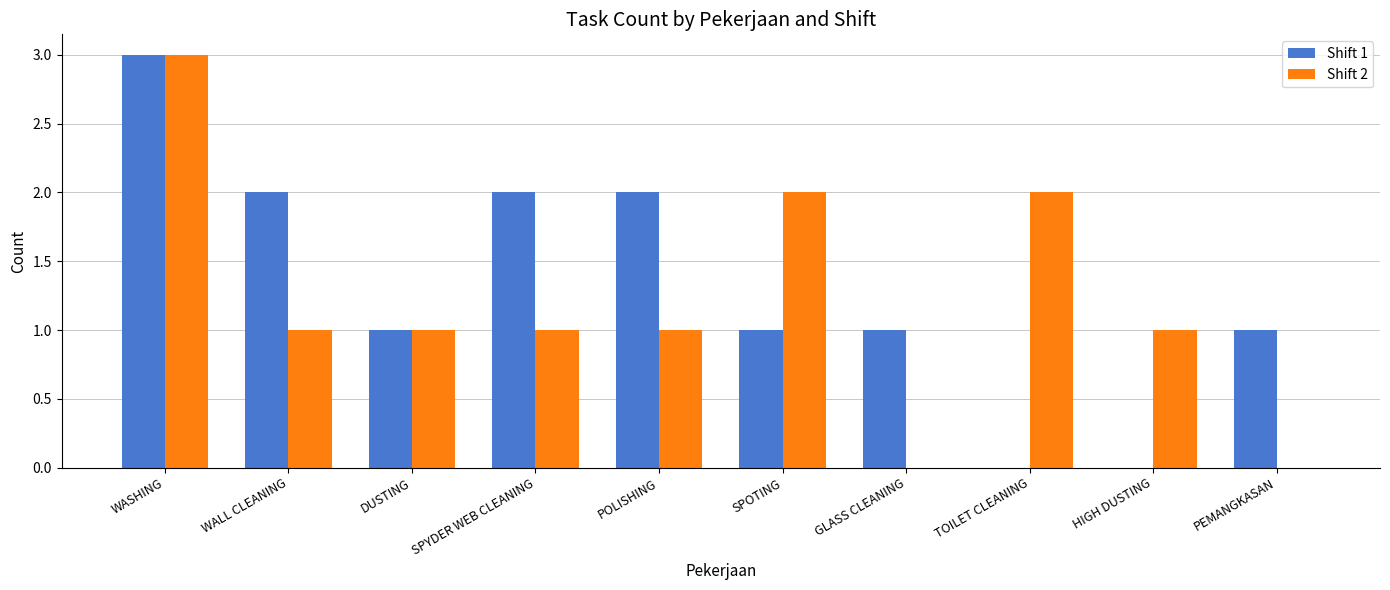

The Shift 1 series shows 1 at WALL CLEANING. True or false?

False